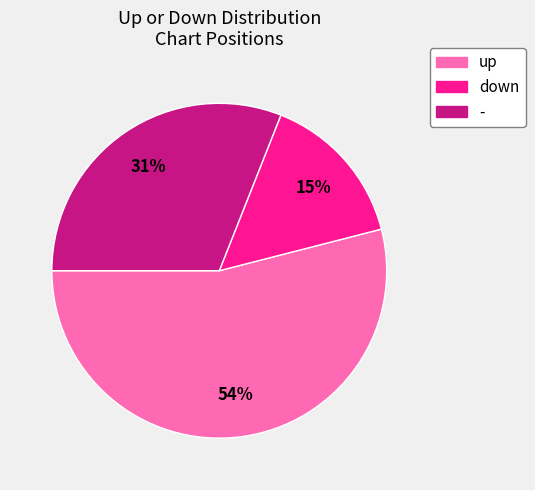

What is the ratio of the value at up to the value at -?

1.7